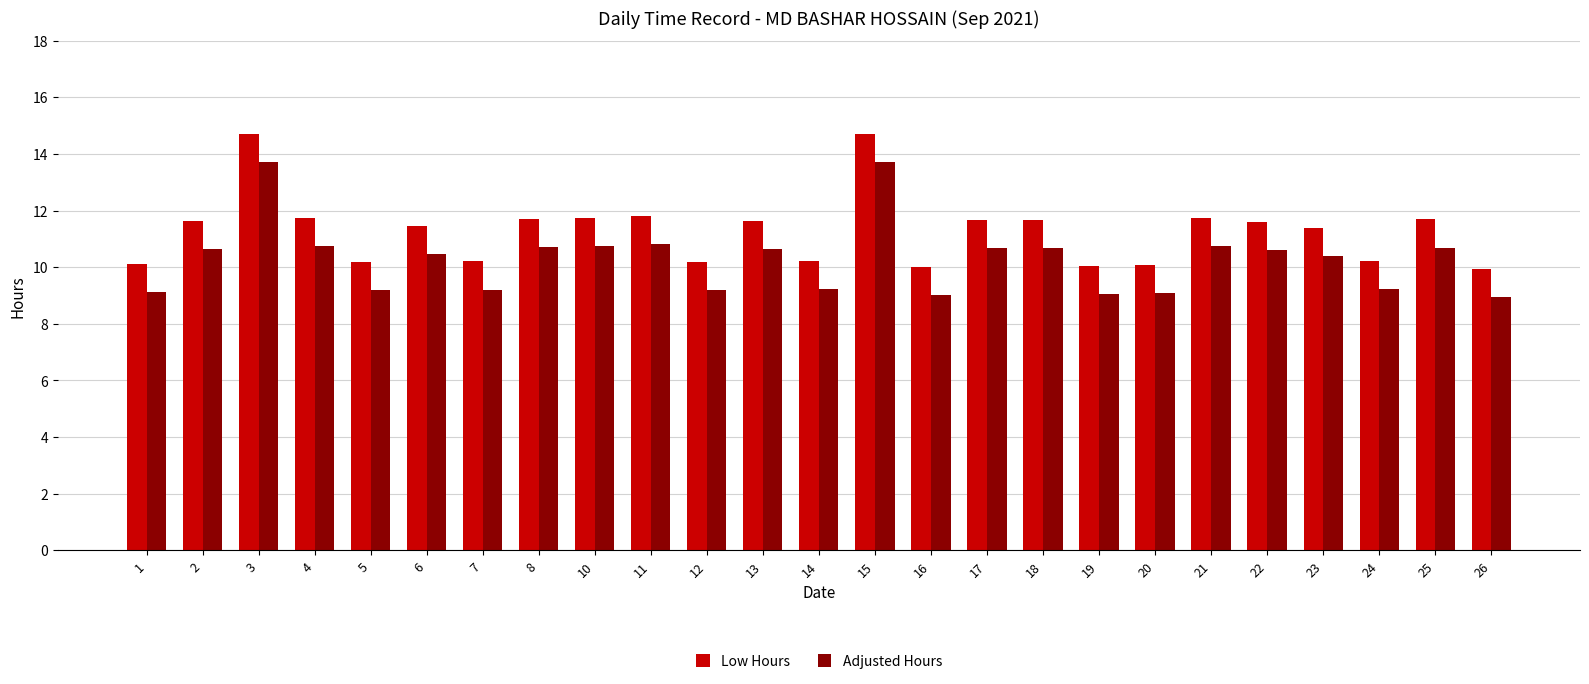

What is the value of the Adjusted Hours bar at the 24th from the left?

10.7